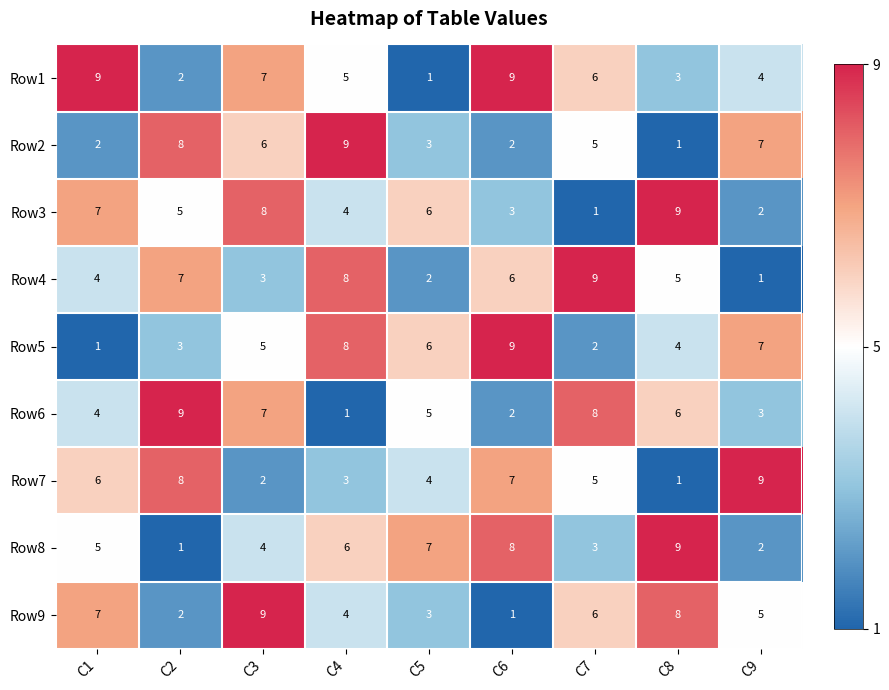

Read the Row4 value at C3.

3